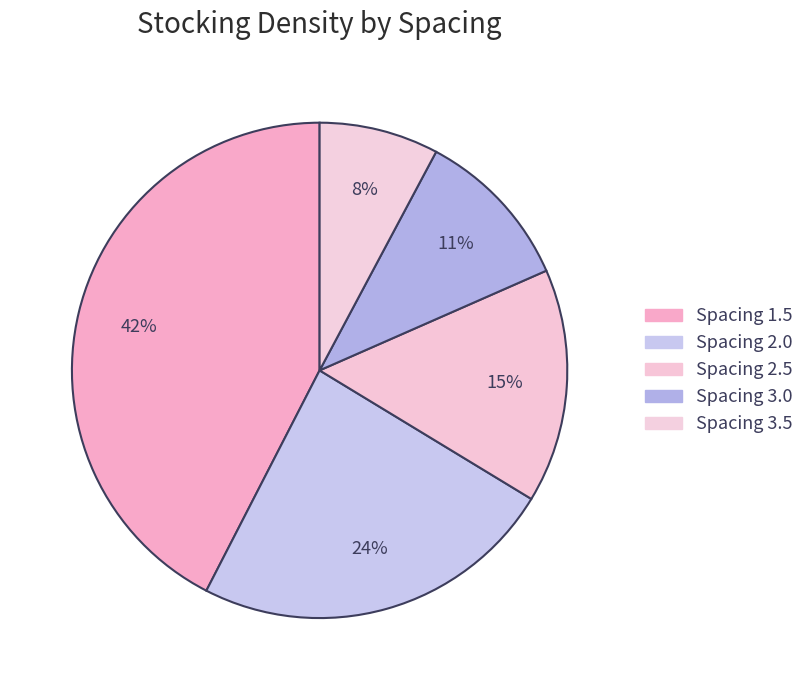

The Spacing 3.5 slice represents 8% of the pie. True or false?

True